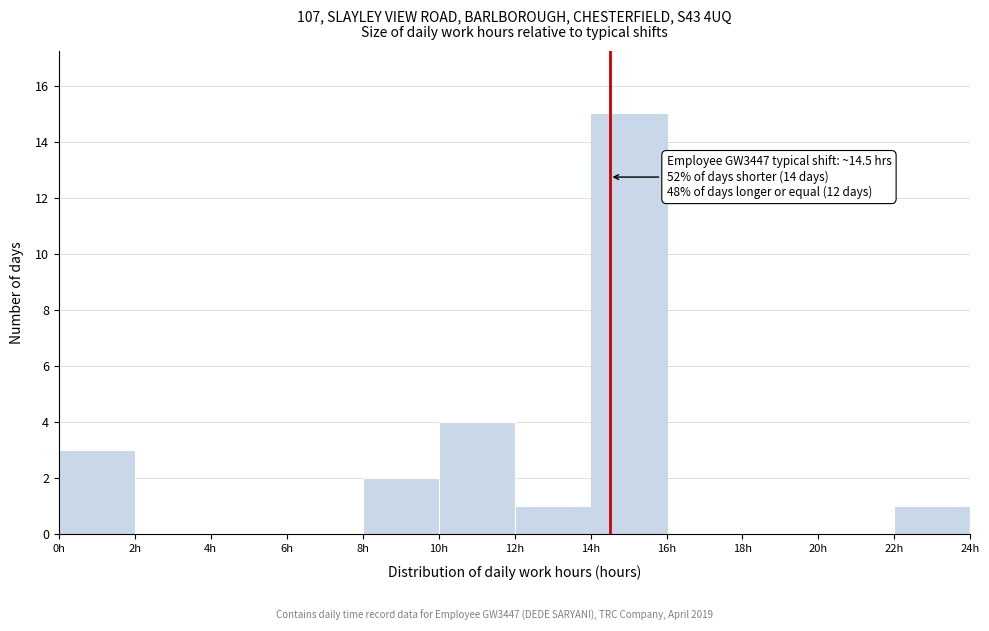

Which range on the x-axis has the tallest bar?

14 to 16